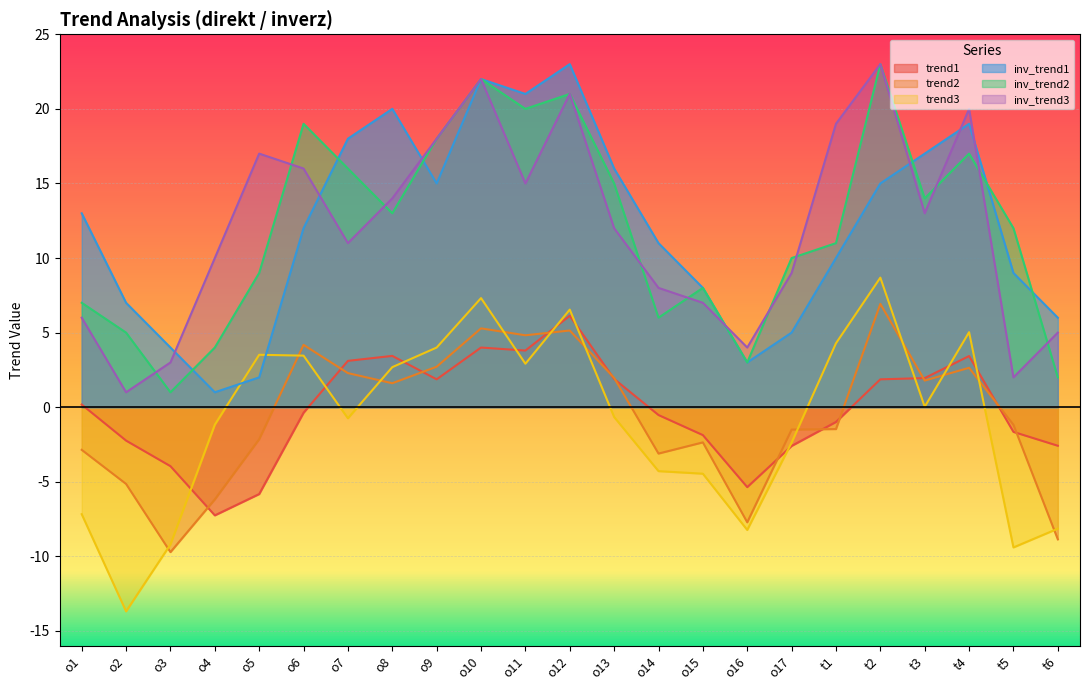

Rank the categories by inv_trend1 value from highest to lowest.

o12, o10, o11, o8, t4, o7, t3, o13, o9, t2, o1, o6, o14, t1, t5, o15, o2, t6, o17, o3, o16, o5, o4